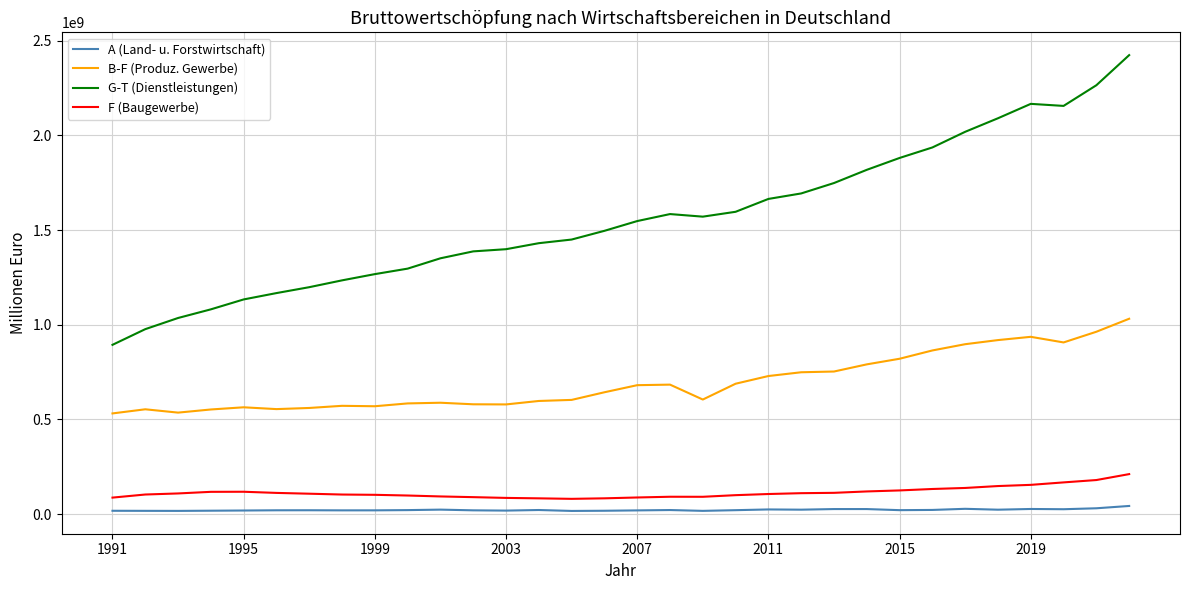

Rank the series by their maximum value, from lowest to highest.

A (Land- u. Forstwirtschaft), F (Baugewerbe), B-F (Produz. Gewerbe), G-T (Dienstleistungen)